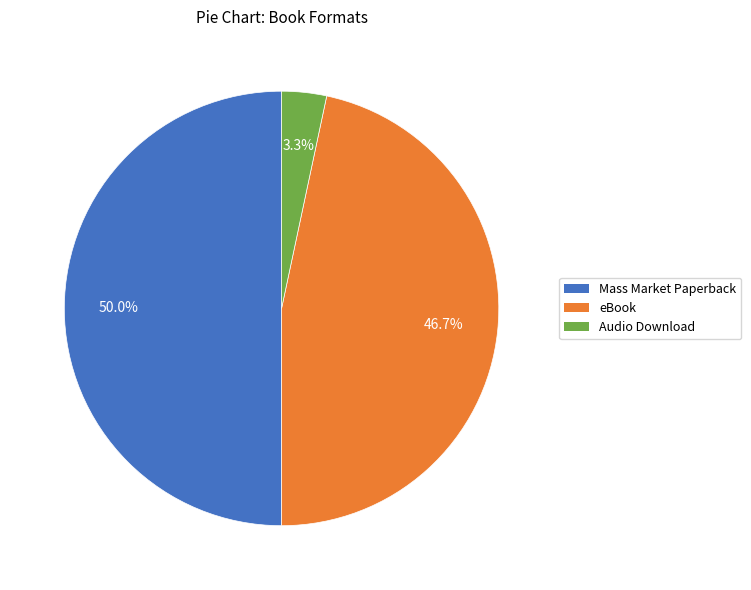

What is the largest slice in the pie chart?

Mass Market Paperback